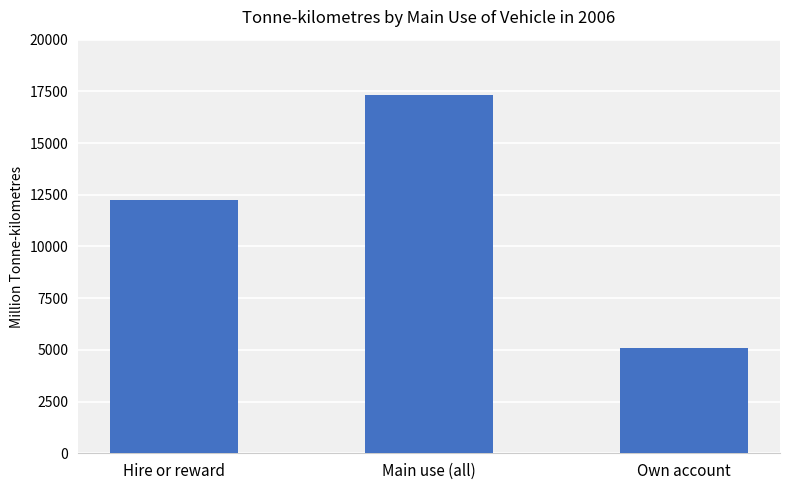

Reading left to right, what are all the values shown in this chart?

Hire or reward=12235	Main use (all)=17322	Own account=5086